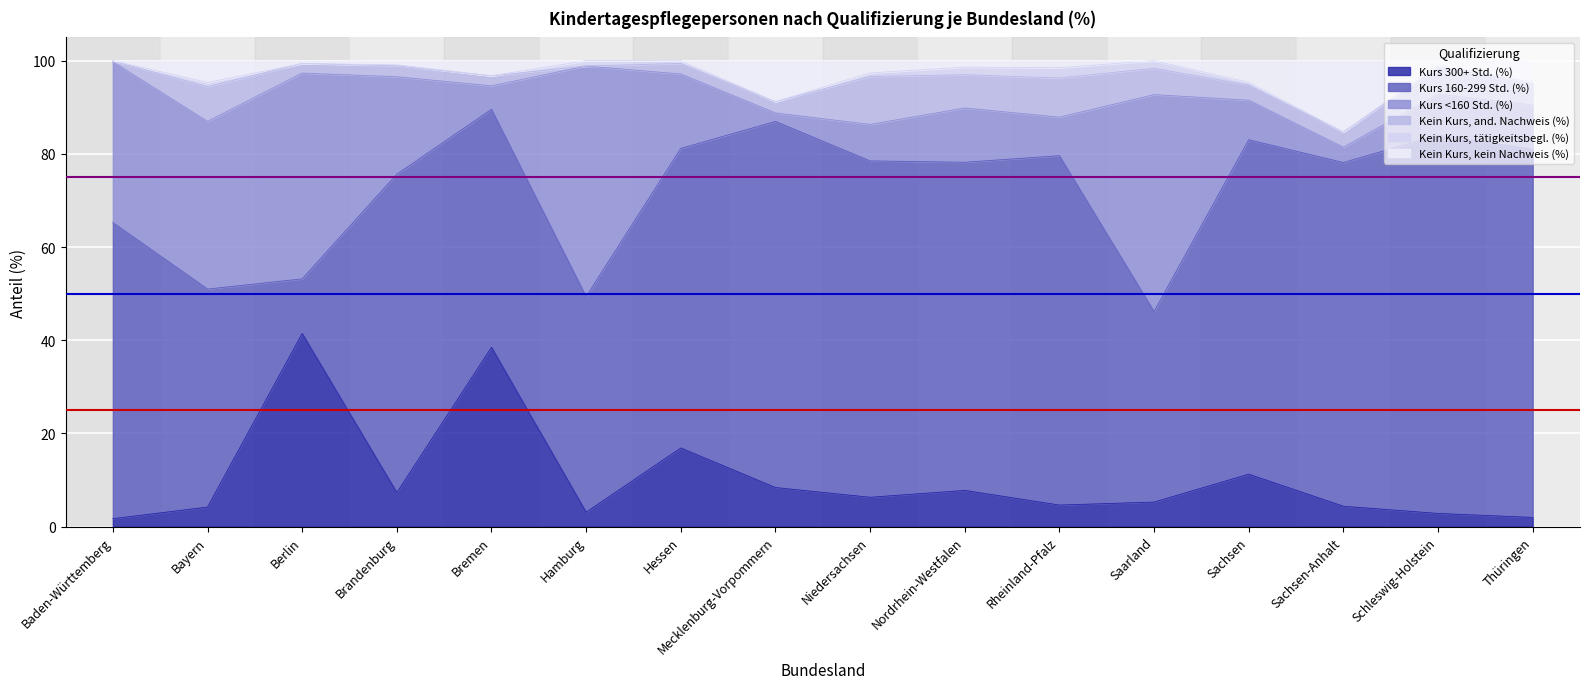

Reading left to right, transcribe all the data shown in this chart.

Kurs 300+ Std. (%): Baden-Württemberg=1.7	Bayern=4.2	Berlin=41.5	Brandenburg=7.3	Bremen=38.5	Hamburg=3.1	Hessen=16.9	Mecklenburg-Vorpommern=8.4	Niedersachsen=6.3	Nordrhein-Westfalen=7.8	Rheinland-Pfalz=4.6	Saarland=5.3	Sachsen=11.3	Sachsen-Anhalt=4.4	Schleswig-Holstein=2.8	Thüringen=2.0
Kurs 160-299 Std. (%): Baden-Württemberg=63.6	Bayern=46.8	Berlin=11.7	Brandenburg=68.3	Bremen=51.1	Hamburg=46.3	Hessen=64.3	Mecklenburg-Vorpommern=78.6	Niedersachsen=72.2	Nordrhein-Westfalen=70.4	Rheinland-Pfalz=75.0	Saarland=40.9	Sachsen=71.8	Sachsen-Anhalt=73.8	Schleswig-Holstein=81.2	Thüringen=79.0
Kurs <160 Std. (%): Baden-Württemberg=34.5	Bayern=36.0	Berlin=44.2	Brandenburg=20.9	Bremen=5.0	Hamburg=49.5	Hessen=16.0	Mecklenburg-Vorpommern=1.8	Niedersachsen=7.8	Nordrhein-Westfalen=11.7	Rheinland-Pfalz=8.3	Saarland=46.6	Sachsen=8.5	Sachsen-Anhalt=3.3	Schleswig-Holstein=8.8	Thüringen=9.5
Kein Kurs, and. Nachweis (%): Baden-Württemberg=0.2	Bayern=7.5	Berlin=2.1	Brandenburg=2.4	Bremen=2.2	Hamburg=0.0	Hessen=2.3	Mecklenburg-Vorpommern=2.4	Niedersachsen=10.3	Nordrhein-Westfalen=7.1	Rheinland-Pfalz=8.4	Saarland=5.7	Sachsen=3.2	Sachsen-Anhalt=3.3	Schleswig-Holstein=5.8	Thüringen=4.9
Kein Kurs, tätigkeitsbegl. (%): Baden-Württemberg=0.1	Bayern=0.9	Berlin=0.0	Brandenburg=0.2	Bremen=0.0	Hamburg=1.1	Hessen=0.6	Mecklenburg-Vorpommern=0.0	Niedersachsen=0.8	Nordrhein-Westfalen=1.6	Rheinland-Pfalz=2.2	Saarland=1.6	Sachsen=0.6	Sachsen-Anhalt=0.0	Schleswig-Holstein=0.5	Thüringen=0.0
Kein Kurs, kein Nachweis (%): Baden-Württemberg=0.0	Bayern=4.7	Berlin=0.6	Brandenburg=0.9	Bremen=3.2	Hamburg=0.0	Hessen=0.0	Mecklenburg-Vorpommern=8.8	Niedersachsen=2.6	Nordrhein-Westfalen=1.4	Rheinland-Pfalz=1.5	Saarland=0.0	Sachsen=4.7	Sachsen-Anhalt=15.3	Schleswig-Holstein=0.9	Thüringen=4.6